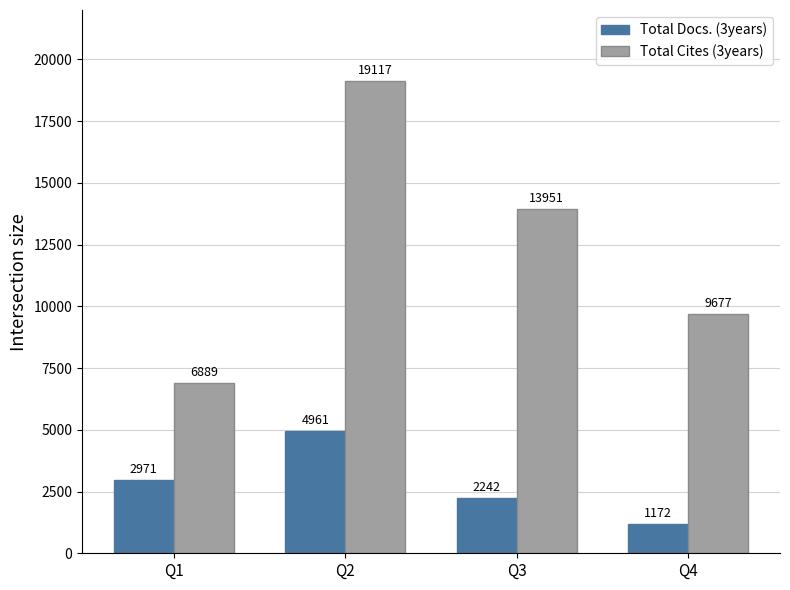

How many Total Cites (3years) values are between 9677 and 19117?

3